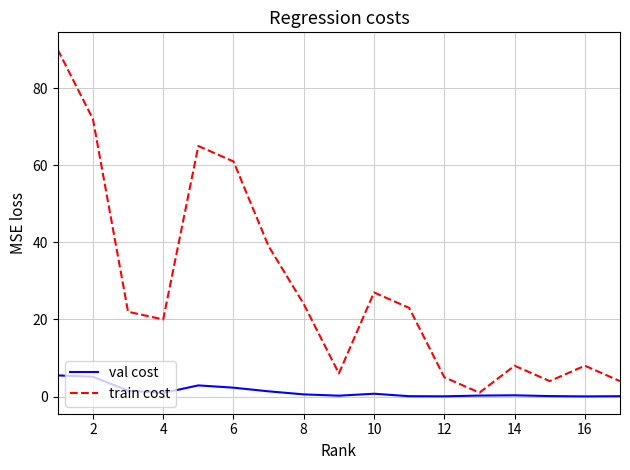

List the series in order of their overall mean, highest first.

train cost, val cost